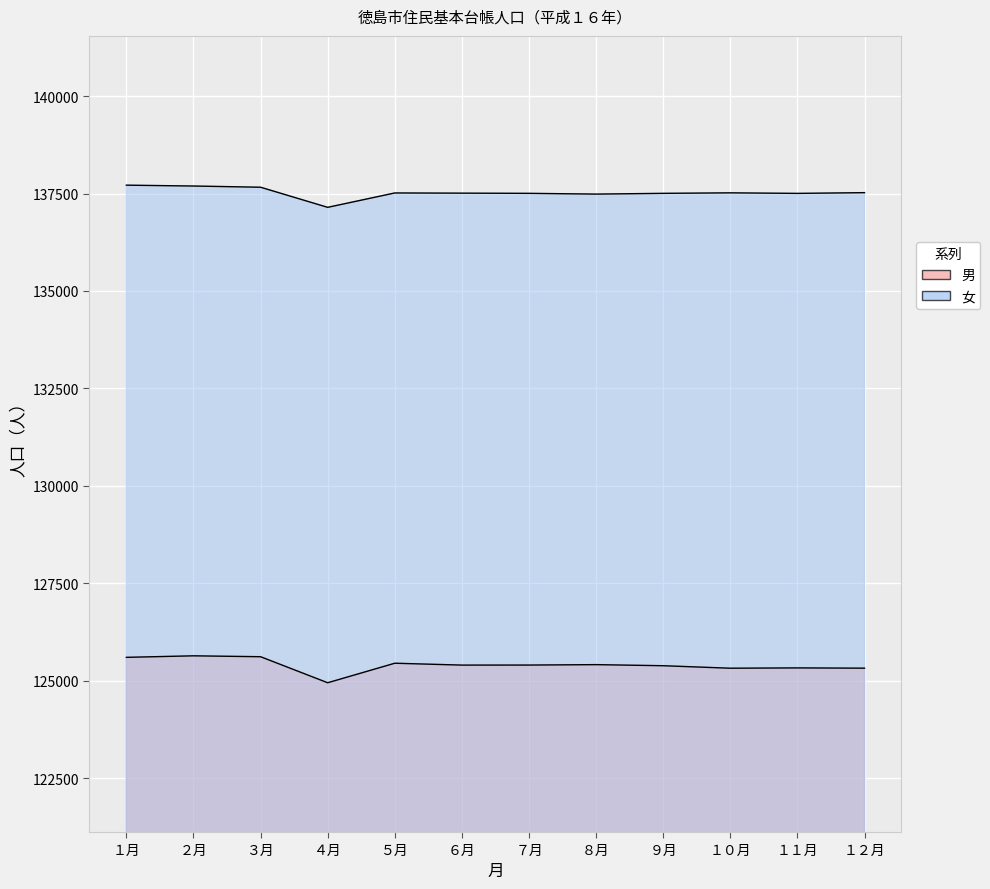

What is the sum of the 女 values at ９月 and ５月?

275018